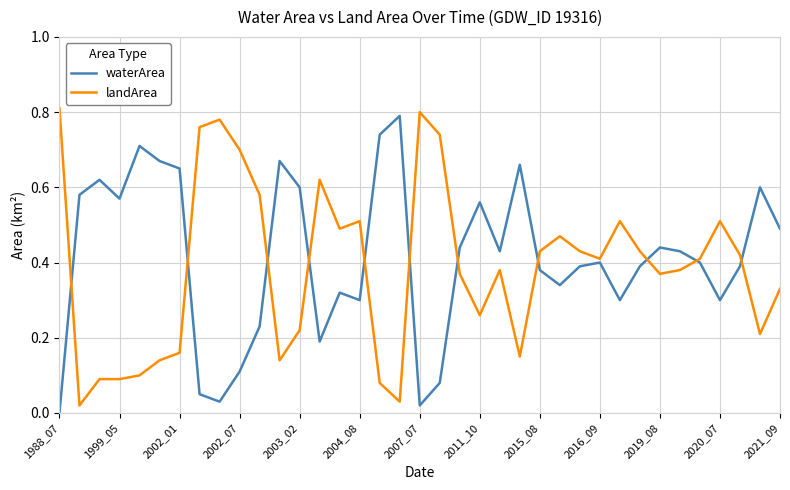

Is this an area chart (filled region under the line)?

No